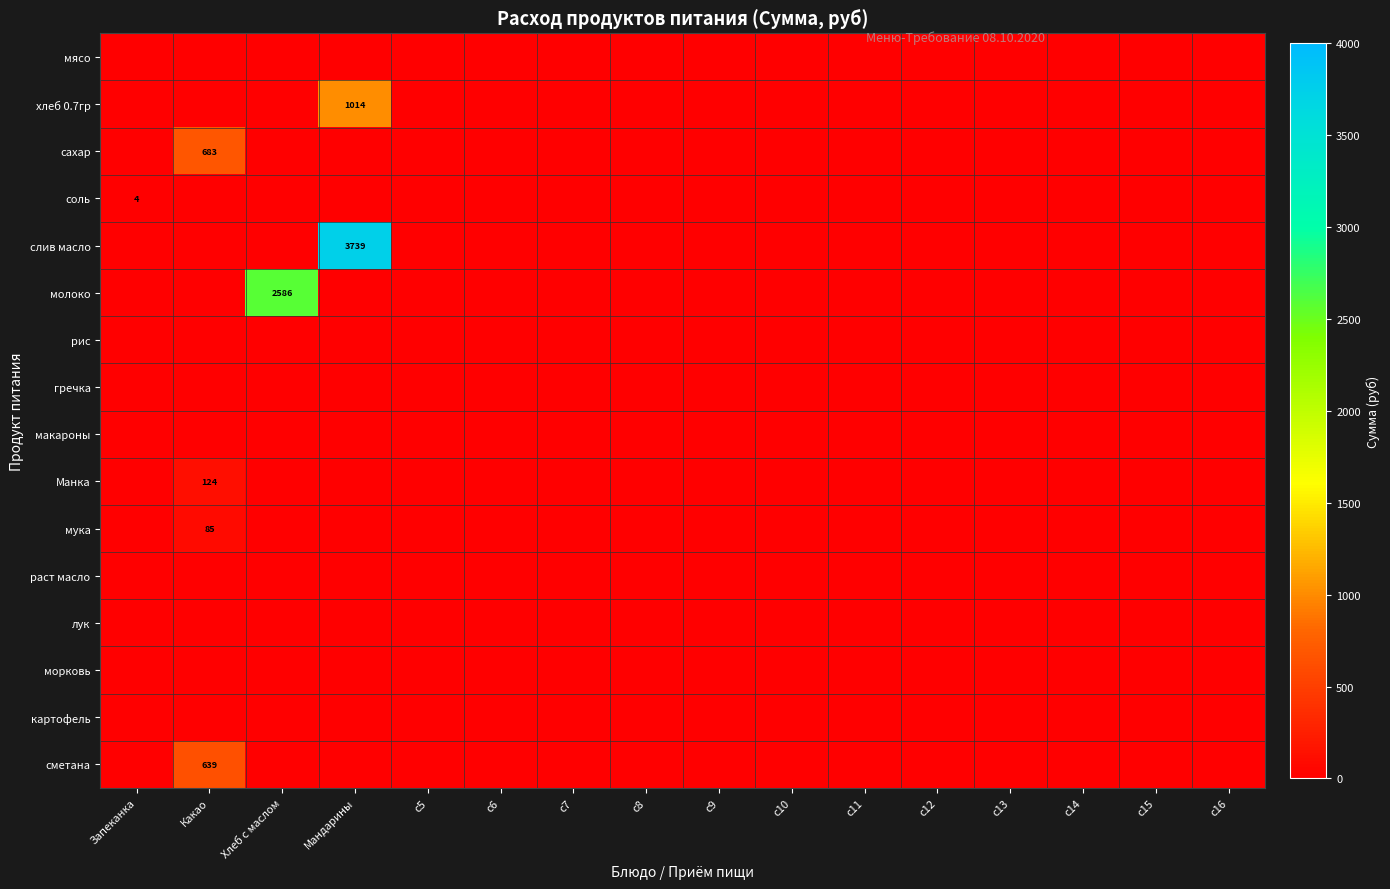

Is it true that хлеб 0.7гр equals 1014 at Мандарины?

True